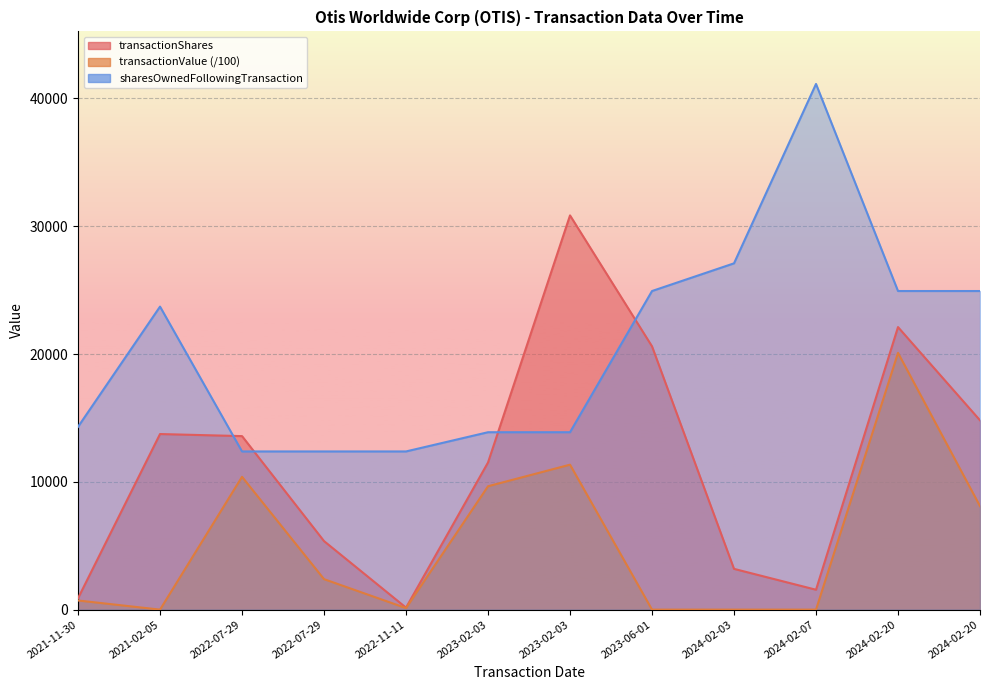

At which label does transactionShares reach its peak?

2023-02-03